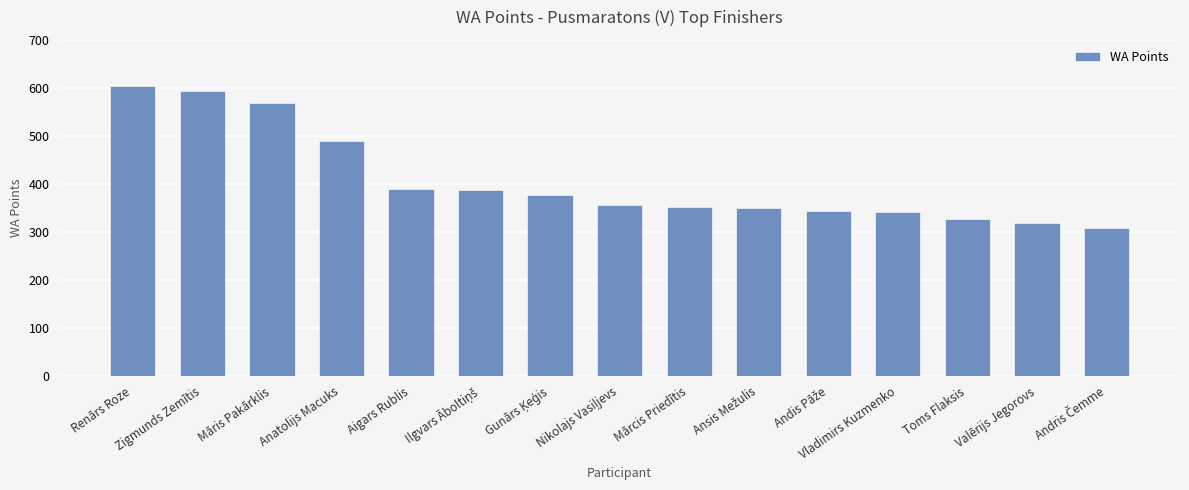

What is the value of the 15th bar from the left?

308